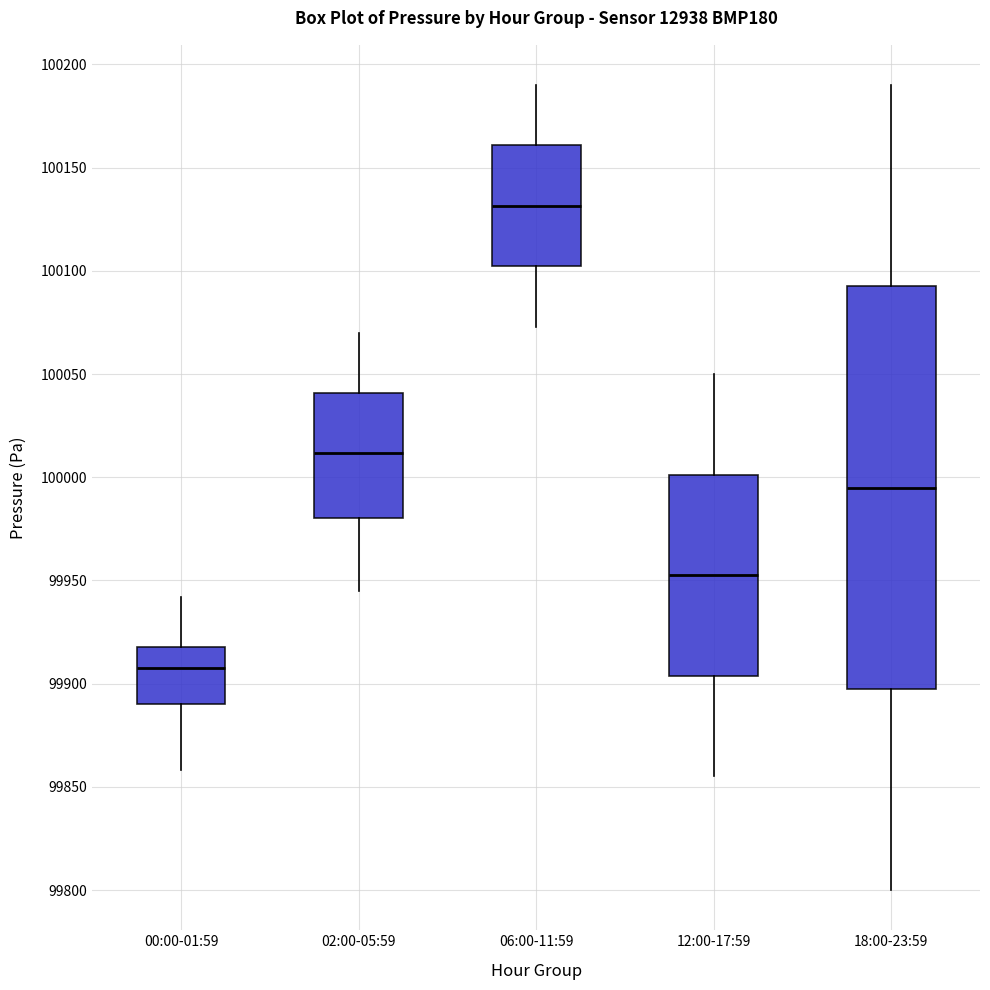

Where does the lower whisker of the box for 00:00-01:59 end on the y-axis? The values are not printed on the chart, so give them approximately, as read against the axis.

99860